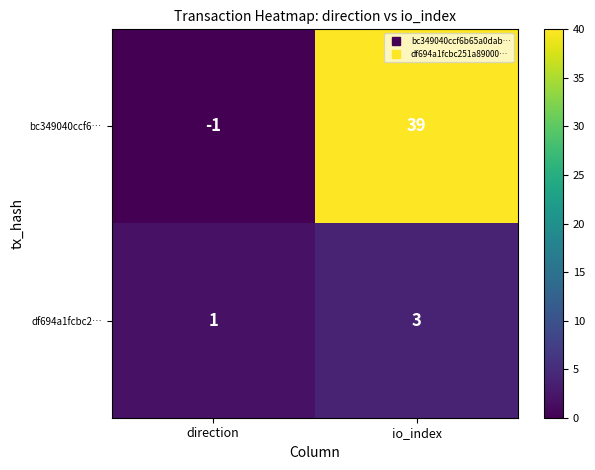

At how many categories does at least one series exceed 21?

1